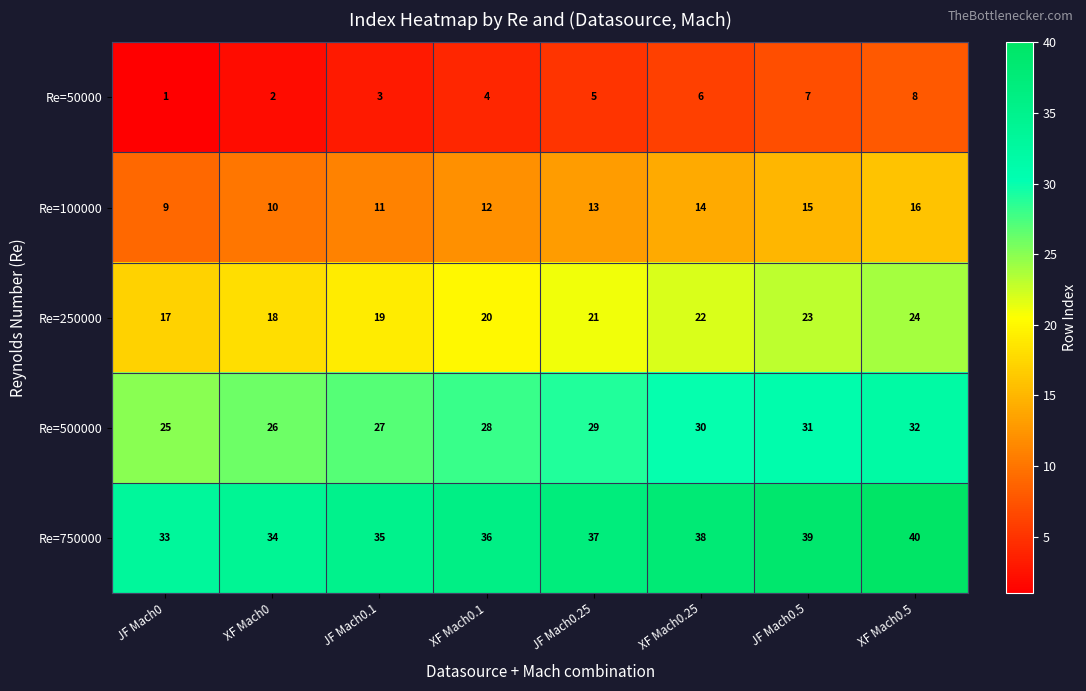

What is the total value across all series at JF Mach0.25?

105